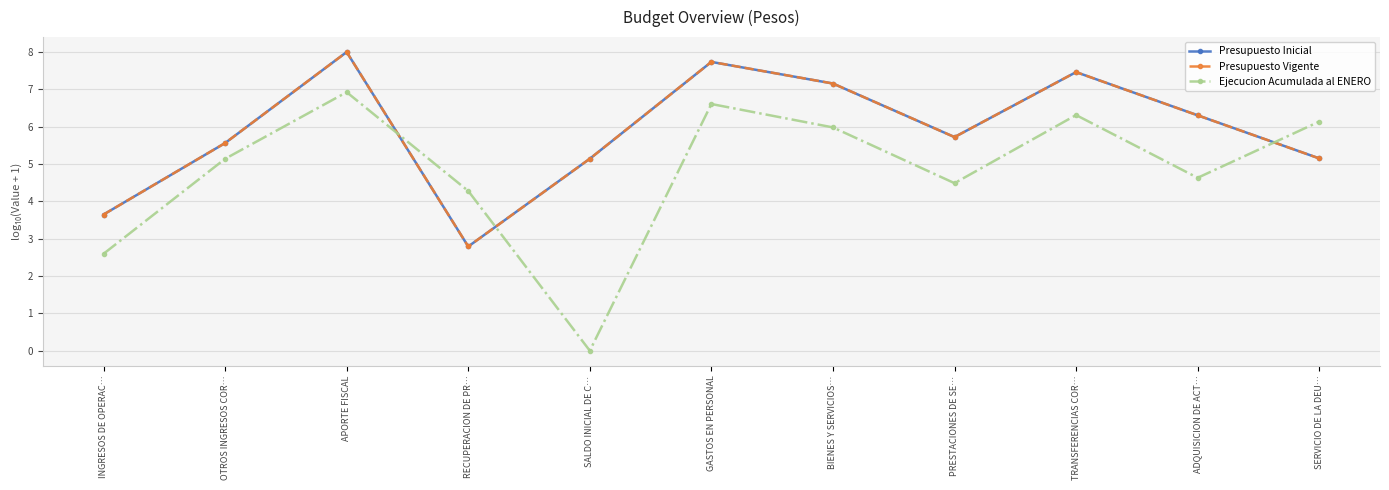

Which category has the highest value in the Presupuesto Vigente series?

APORTE FISCAL